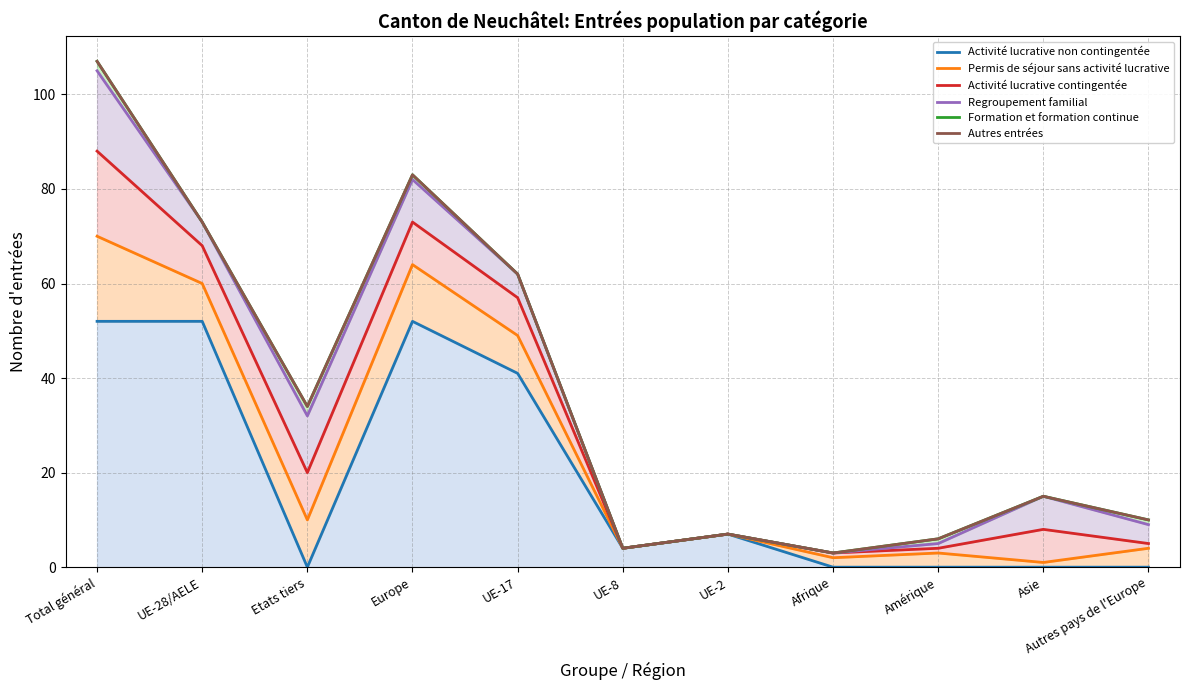

What is the sum of the Autres entrées values at Asie and Autres pays de l'Europe?

25